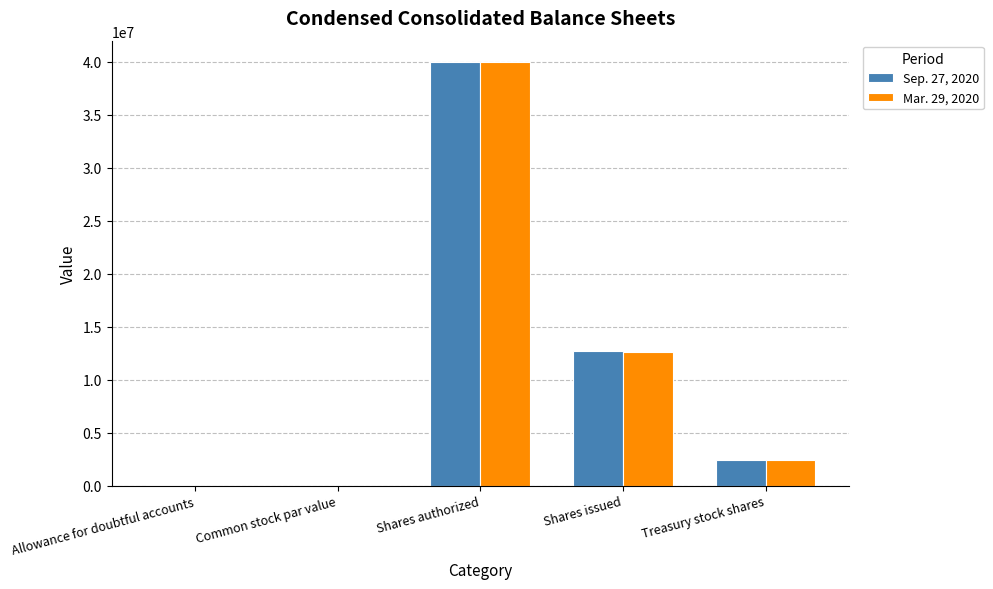

What is the sum of all Sep. 27, 2020 values?

55101931.0